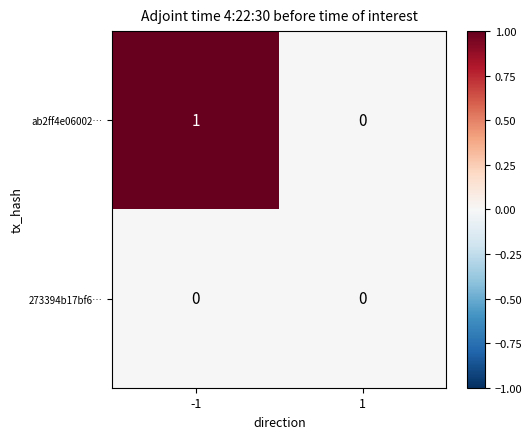

Reading left to right, what are all the values shown in this chart?

ab2ff4e06002…: -1=1	1=0
273394b17bf6…: -1=0	1=0